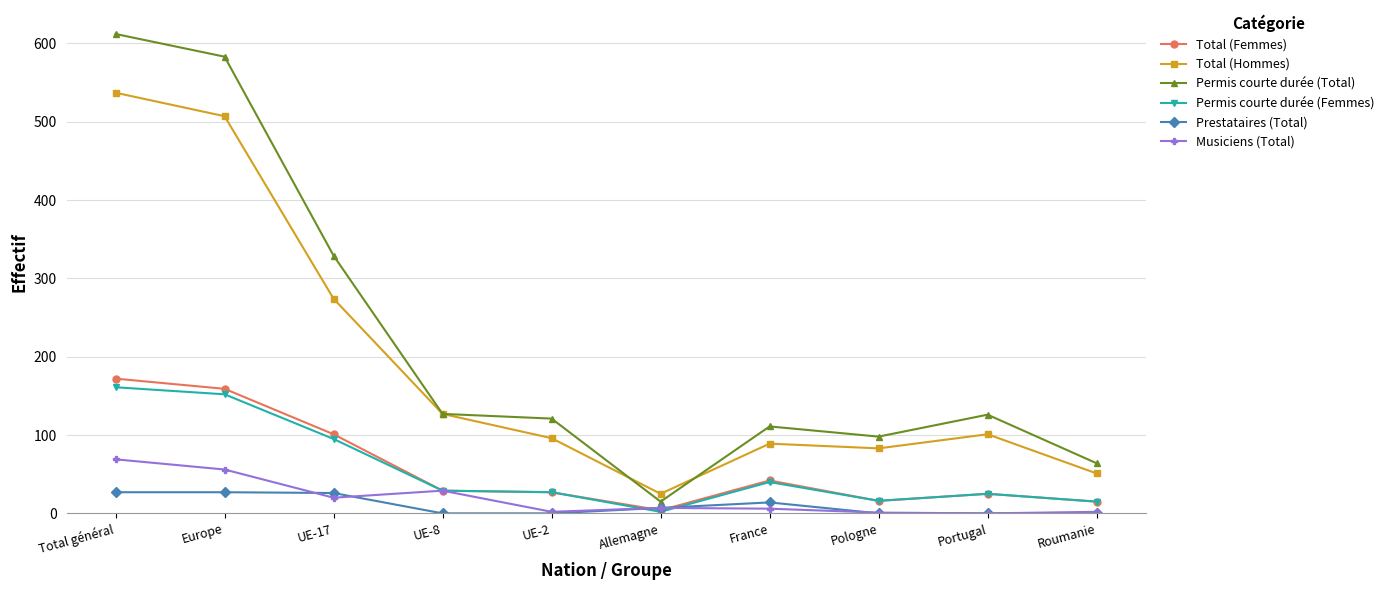

In Permis courte durée (Femmes), how many points are lower than both neighbors (excluding endpoints)?

2